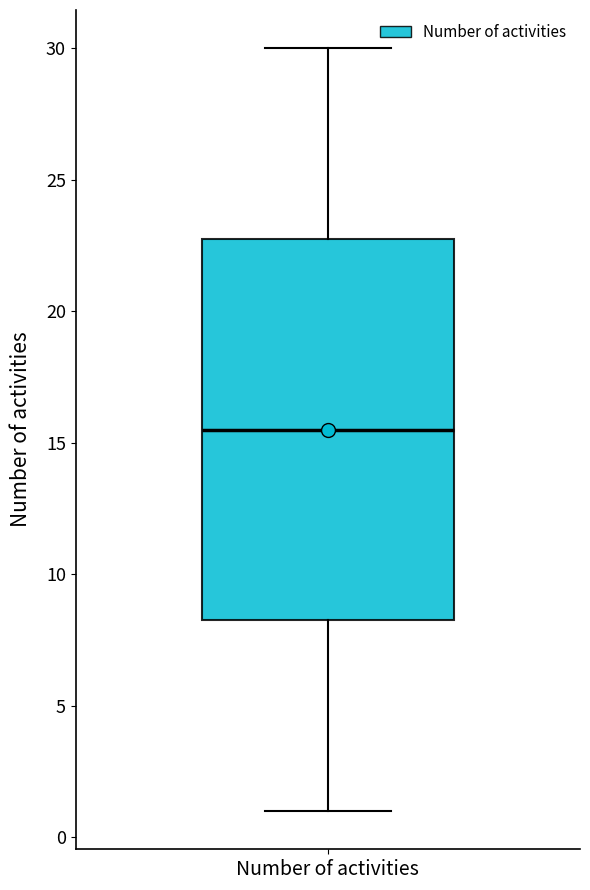

Read this box plot against the y-axis: the position of the median line, the range covered by the box, and the ends of both whiskers. The values are not printed on the chart, so give them approximately, as read against the axis.

median 15.5, box 8.5 to 23.0, whiskers 1.0 to 30.0